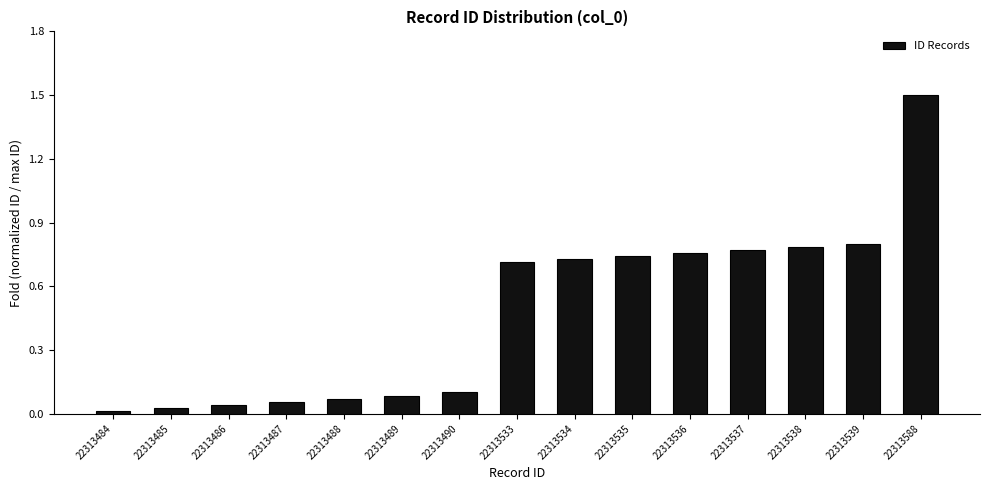

Is it true that the value at 22313489 is 0.1?

True